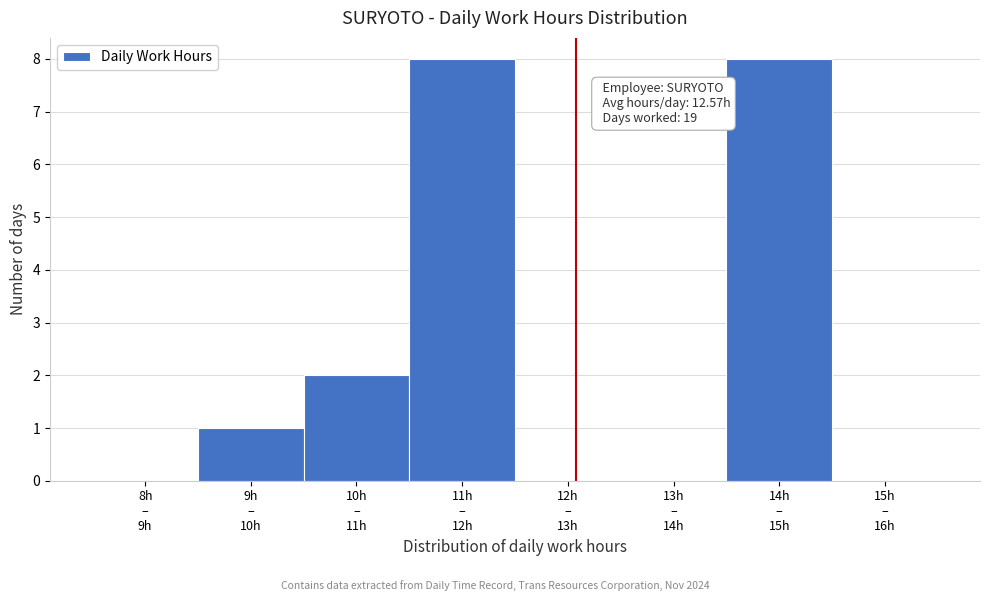

What is the greatest value displayed?

8